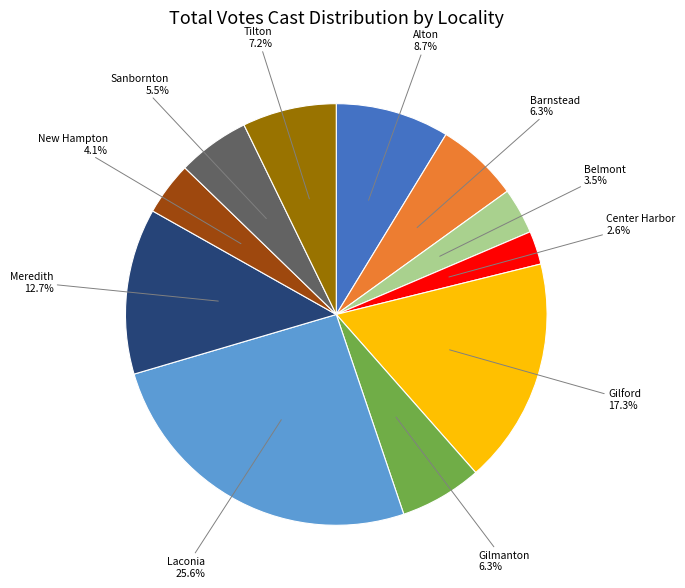

Is there any slice that represents more than half of the pie?

No